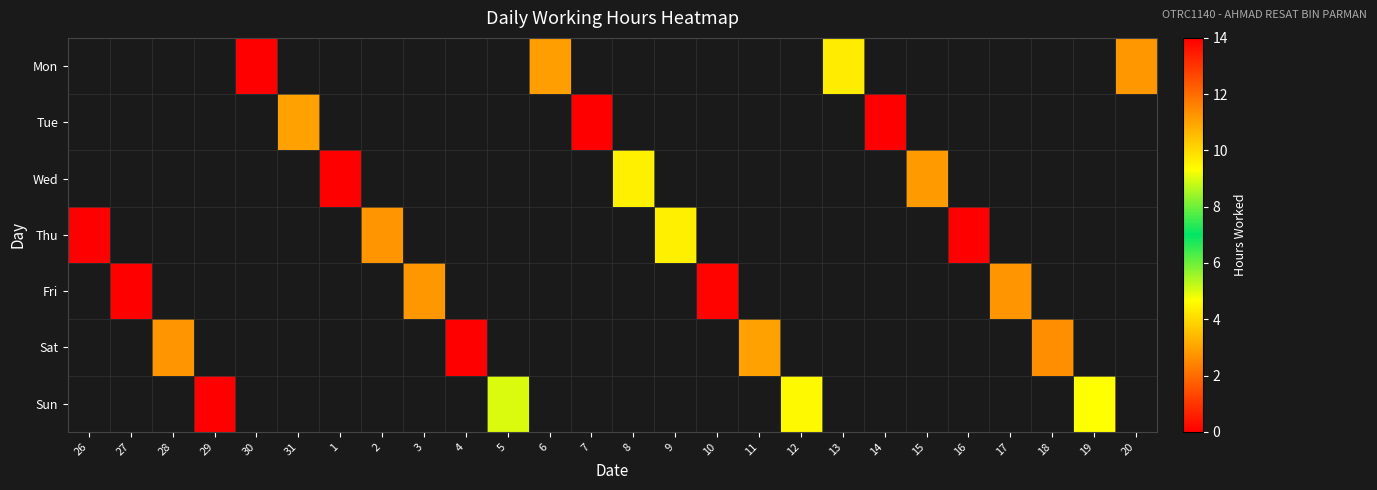

Between 5 and 19, which is larger?

19